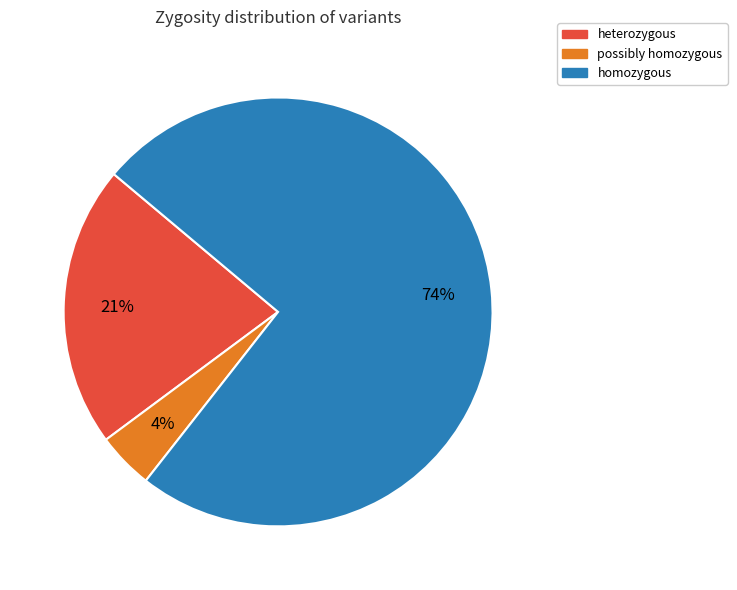

Is homozygous the majority of the pie?

Yes